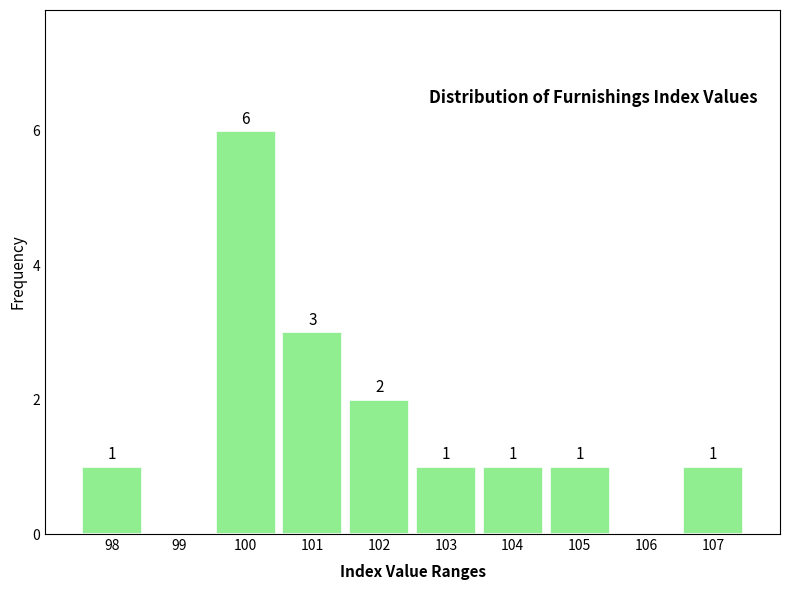

Reading left to right, transcribe all the data shown in this chart.

98=1	99=0	100=6	101=3	102=2	103=1	104=1	105=1	106=0	107=1